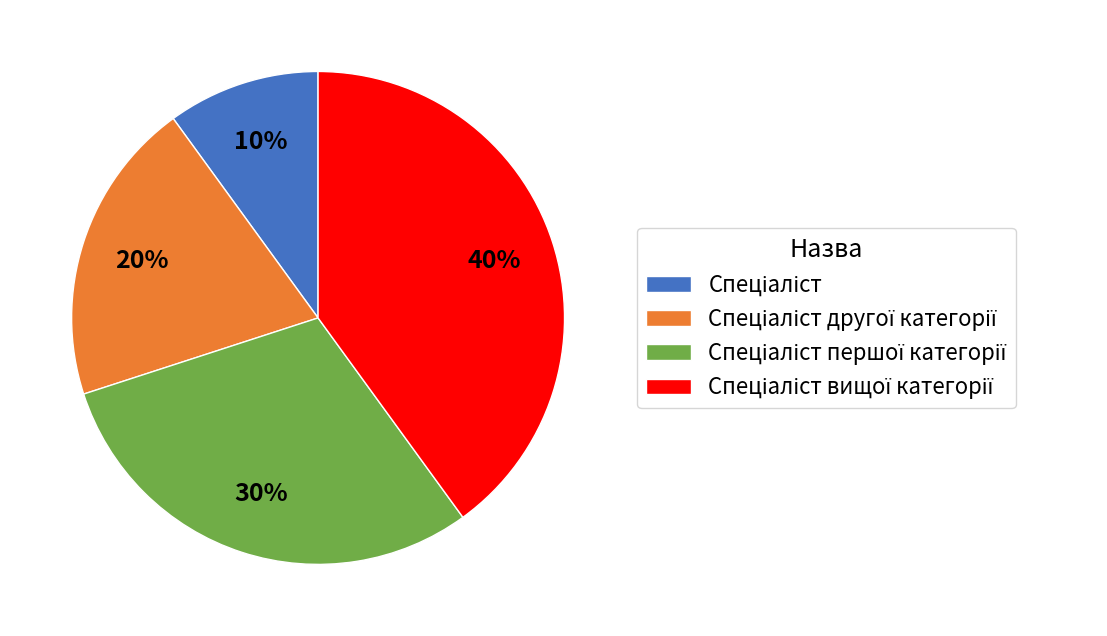

Is there a majority slice in this chart?

No